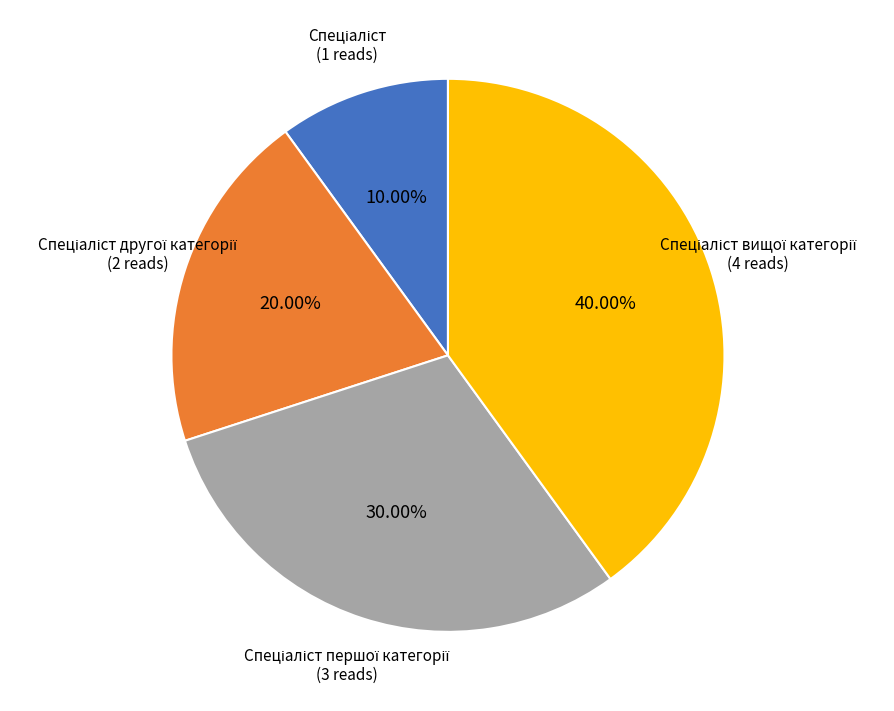

Does any single category account for the majority?

No